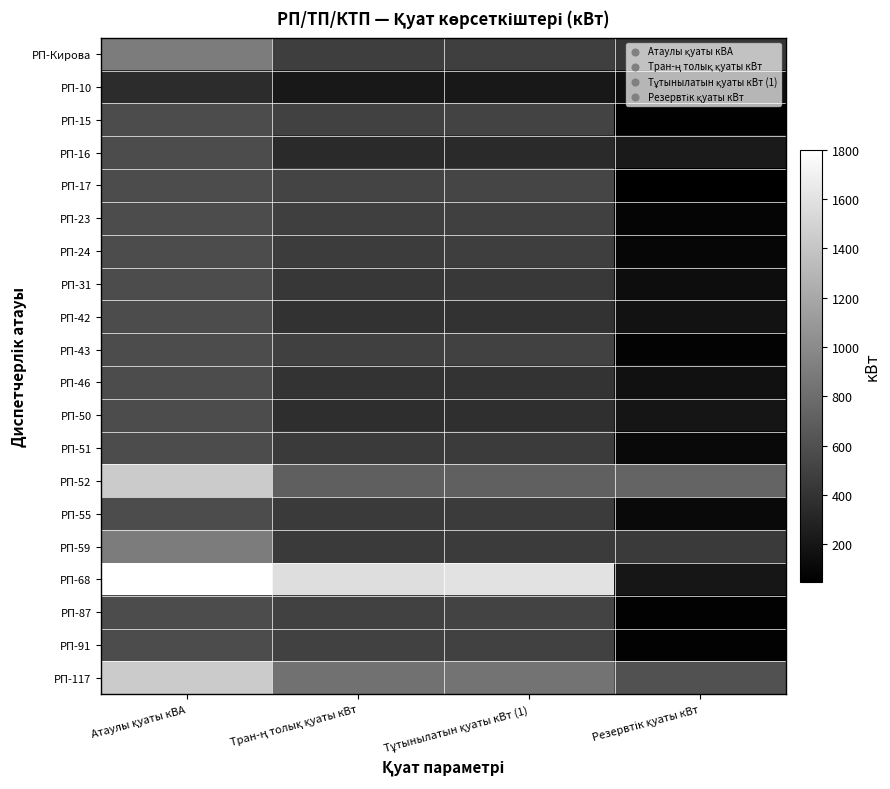

Reading right to left, transcribe all the data shown in this chart.

РП-Кирова: Резервтік қуаты кВт=416.9	Тұтынылатын қуаты кВт (1)=483.1	Тран-ң толық қуаты кВт=476.0	Атаулы қуаты кВА=900.0
РП-10: Резервтік қуаты кВт=143.8	Тұтынылатын қуаты кВт (1)=216.2	Тран-ң толық қуаты кВт=213.0	Атаулы қуаты кВА=360.0
РП-15: Резервтік қуаты кВт=57.5	Тұтынылатын қуаты кВт (1)=509.5	Тран-ң толық қуаты кВт=502.0	Атаулы қуаты кВА=567.0
РП-16: Резервтік қуаты кВт=227.0	Тұтынылатын қуаты кВт (1)=340.0	Тран-ң толық қуаты кВт=335.0	Атаулы қуаты кВА=567.0
РП-17: Резервтік қуаты кВт=46.3	Тұтынылатын қуаты кВт (1)=520.7	Тран-ң толық қуаты кВт=513.0	Атаулы қуаты кВА=567.0
РП-23: Резервтік қуаты кВт=81.8	Тұтынылатын қуаты кВт (1)=485.2	Тран-ң толық қуаты кВт=478.0	Атаулы қуаты кВА=567.0
РП-24: Резервтік қуаты кВт=94.0	Тұтынылатын қуаты кВт (1)=473.0	Тран-ң толық қуаты кВт=466.0	Атаулы қуаты кВА=567.0
РП-31: Резервтік қуаты кВт=136.6	Тұтынылатын қуаты кВт (1)=430.4	Тран-ң толық қуаты кВт=424.0	Атаулы қуаты кВА=567.0
РП-42: Резервтік қуаты кВт=172.2	Тұтынылатын қуаты кВт (1)=394.8	Тран-ң толық қуаты кВт=389.0	Атаулы қуаты кВА=567.0
РП-43: Резервтік қуаты кВт=68.6	Тұтынылатын қуаты кВт (1)=498.4	Тран-ң толық қуаты кВт=491.0	Атаулы қуаты кВА=567.0
РП-46: Резервтік қуаты кВт=165.1	Тұтынылатын қуаты кВт (1)=401.9	Тран-ң толық қуаты кВт=396.0	Атаулы қуаты кВА=567.0
РП-50: Резервтік қуаты кВт=194.5	Тұтынылатын қуаты кВт (1)=372.5	Тран-ң толық қуаты кВт=367.0	Атаулы қуаты кВА=567.0
РП-51: Резервтік қуаты кВт=114.3	Тұтынылатын қуаты кВт (1)=452.7	Тран-ң толық қуаты кВт=446.0	Атаулы қуаты кВА=567.0
РП-52: Резервтік қуаты кВт=731.5	Тұтынылатын қуаты кВт (1)=708.5	Тран-ң толық қуаты кВт=698.0	Атаулы қуаты кВА=1440.0
РП-55: Резервтік қуаты кВт=113.3	Тұтынылатын қуаты кВт (1)=453.7	Тран-ң толық қуаты кВт=447.0	Атаулы қуаты кВА=567.0
РП-59: Резервтік қуаты кВт=444.3	Тұтынылатын қуаты кВт (1)=455.7	Тран-ң толық қуаты кВт=449.0	Атаулы қуаты кВА=900.0
РП-68: Резервтік қуаты кВт=203.4	Тұтынылатын қуаты кВт (1)=1596.6	Тран-ң толық қуаты кВт=1573.0	Атаулы қуаты кВА=1800.0
РП-87: Резервтік қуаты кВт=60.5	Тұтынылатын қуаты кВт (1)=506.5	Тран-ң толық қуаты кВт=499.0	Атаулы қуаты кВА=567.0
РП-91: Резервтік қуаты кВт=65.6	Тұтынылатын қуаты кВт (1)=501.4	Тран-ң толық қуаты кВт=494.0	Атаулы қуаты кВА=567.0
РП-117: Резервтік қуаты кВт=605.7	Тұтынылатын қуаты кВт (1)=834.3	Тран-ң толық қуаты кВт=822.0	Атаулы қуаты кВА=1440.0